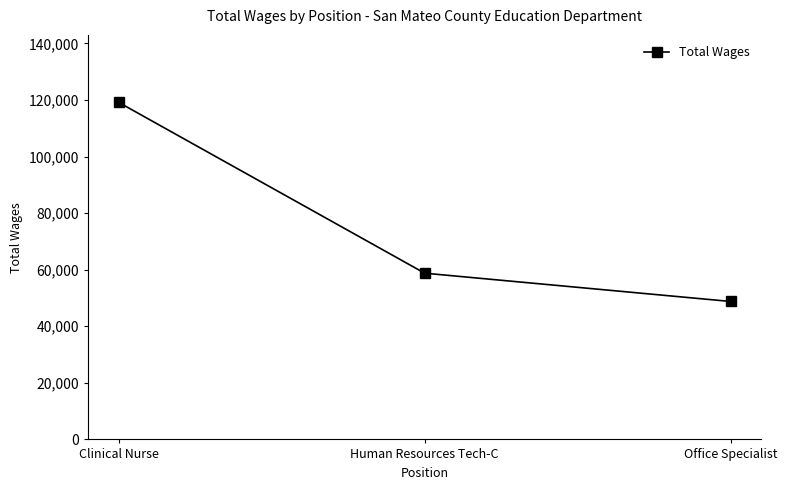

Rank the categories by value from highest to lowest.

Clinical Nurse, Human Resources Tech-C, Office Specialist